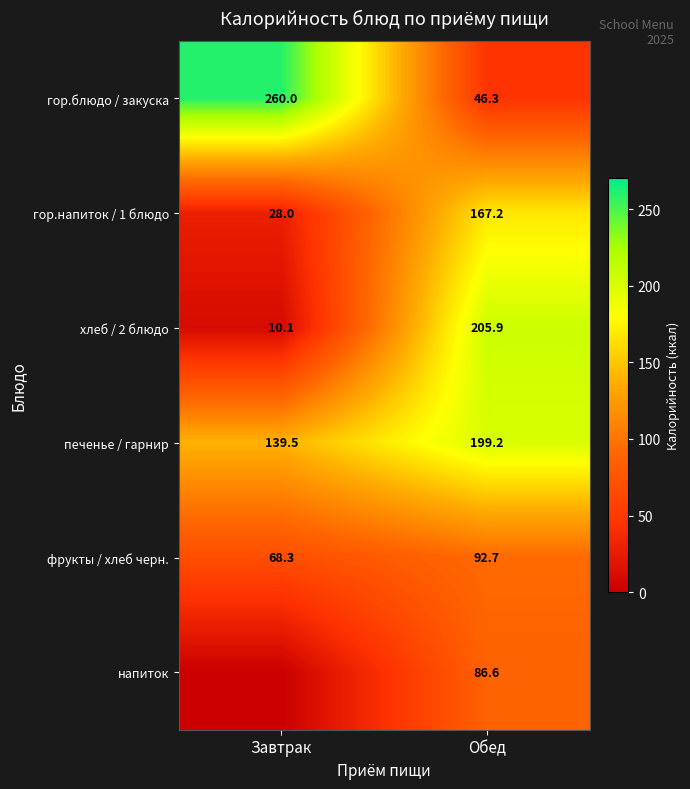

Where is гор.напиток / 1 блюдо nearest to the value 97?

Завтрак